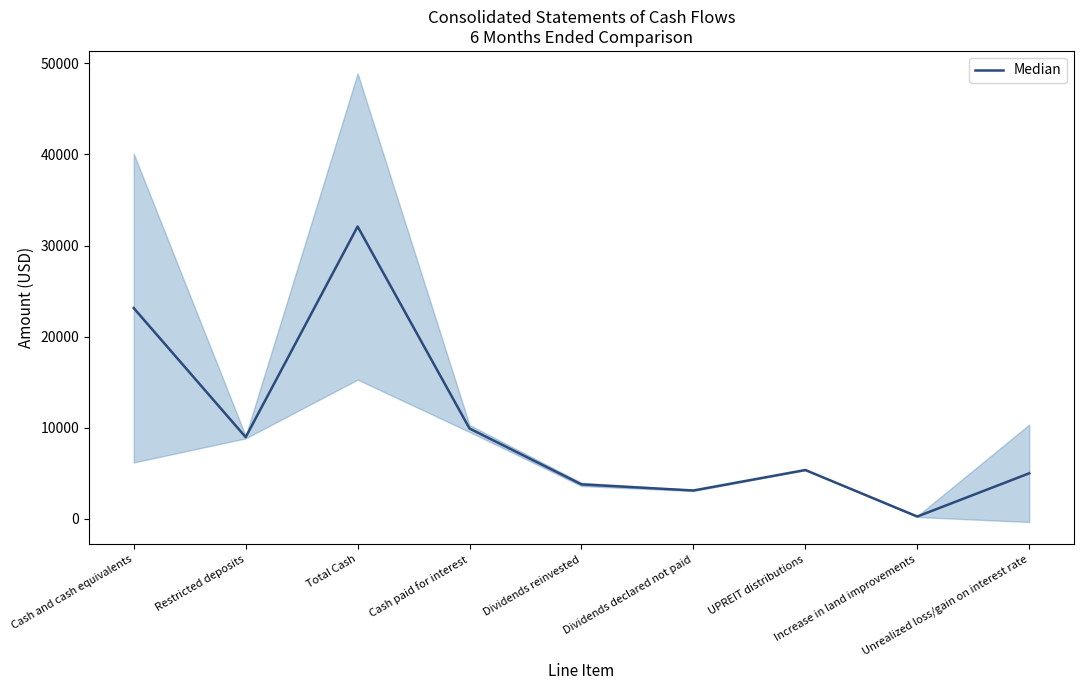

What is the sum of all values?

91552.5